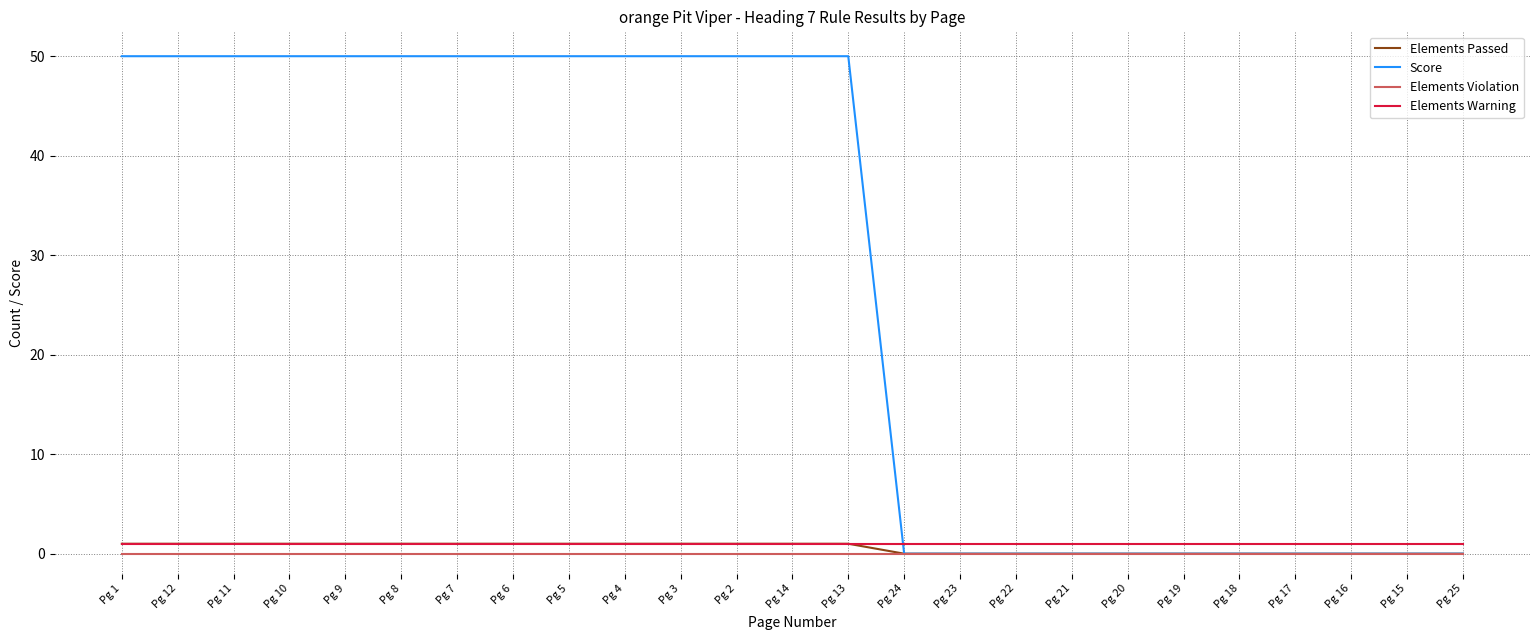

What are all the series names shown in the legend?

Elements Passed, Score, Elements Violation, Elements Warning